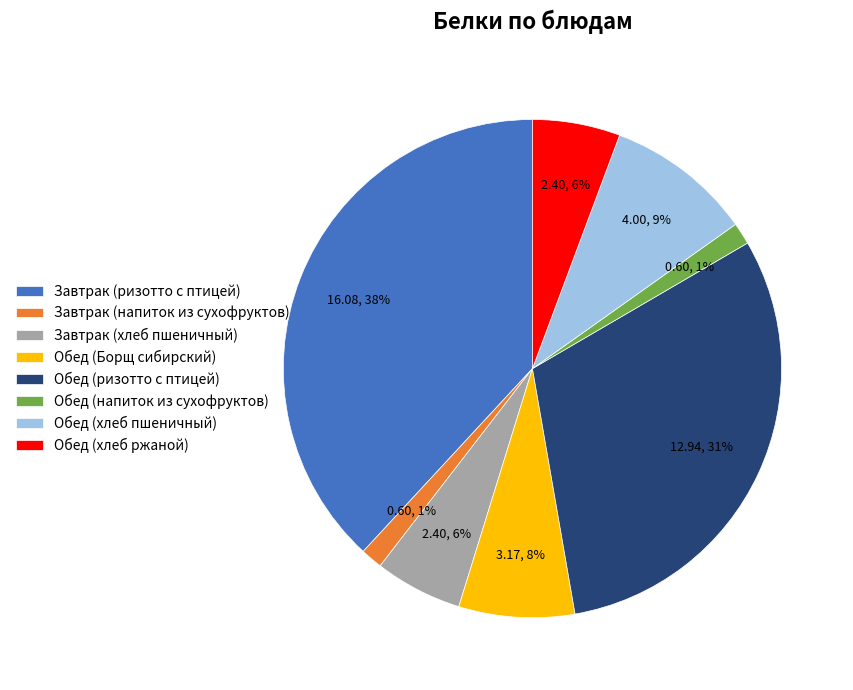

Is the sum of Обед (ризотто с птицей) and Завтрак (хлеб пшеничный) greater than half?

No